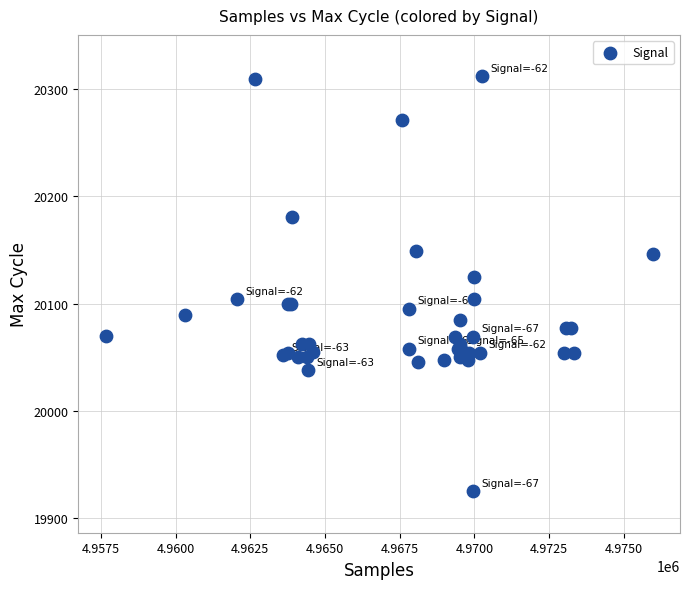

What Y value in the scatter plot is closest to 20118?

20125